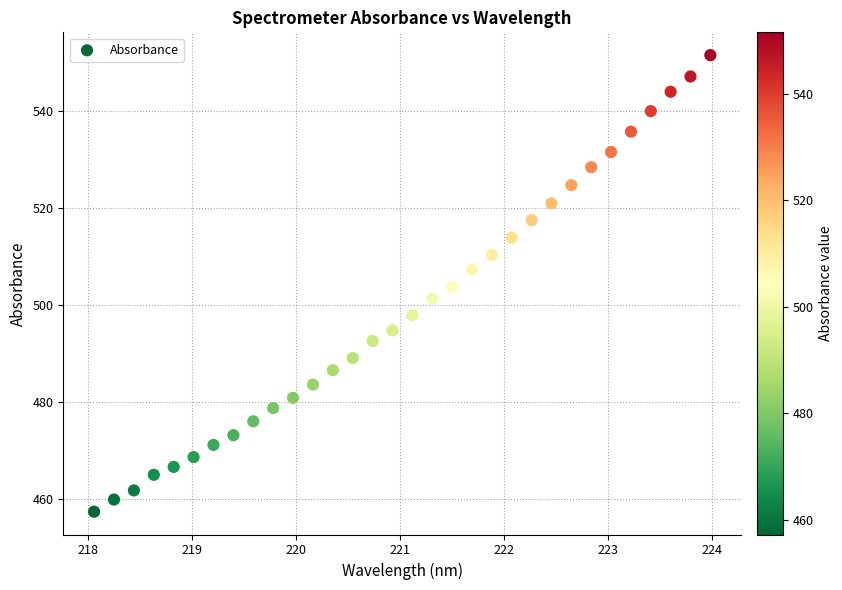

What is the range of Y values (max minus min)?

94.2